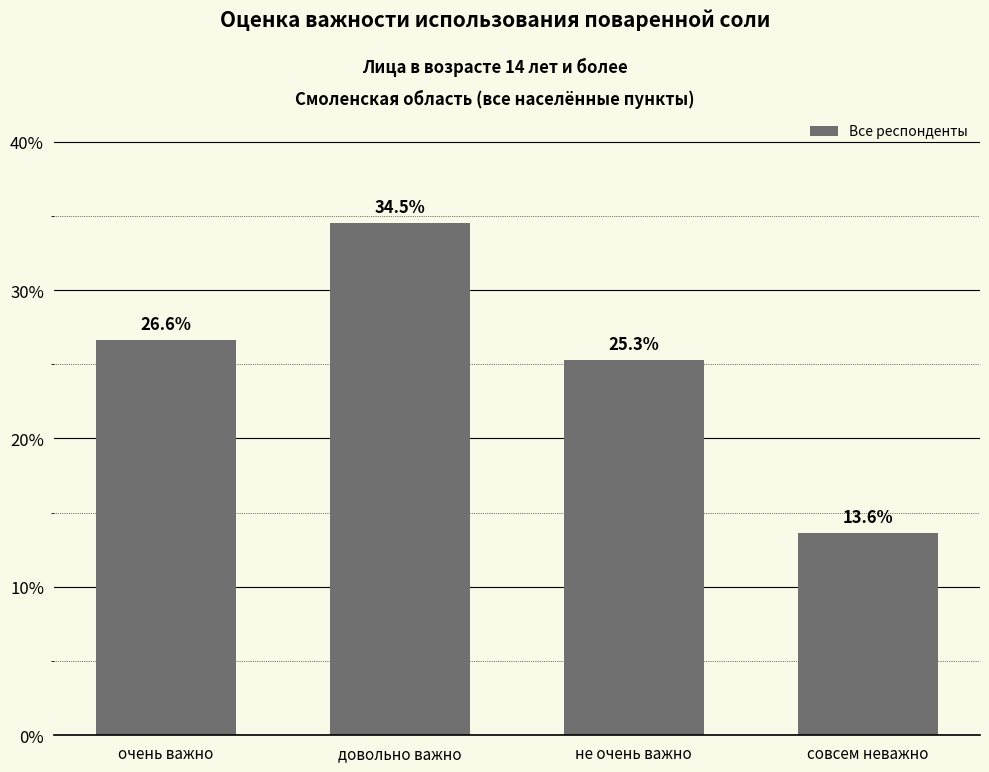

List the labels in order of value, smallest first.

совсем неважно, не очень важно, очень важно, довольно важно